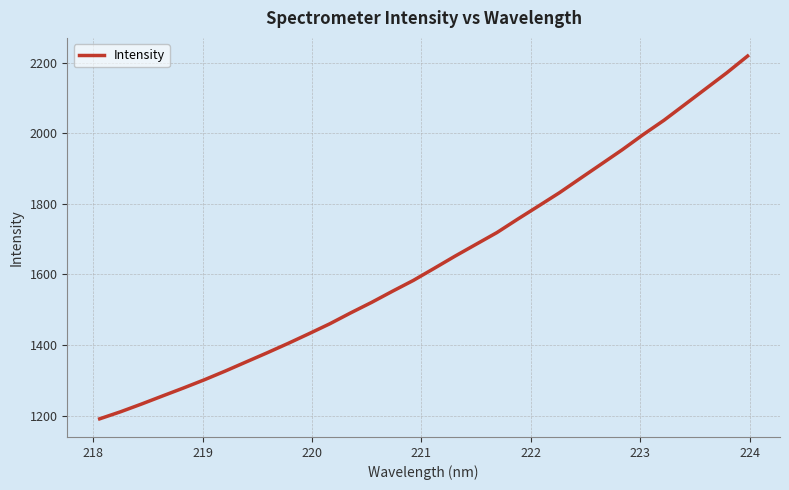

What is the maximum value shown in the chart?

2218.8